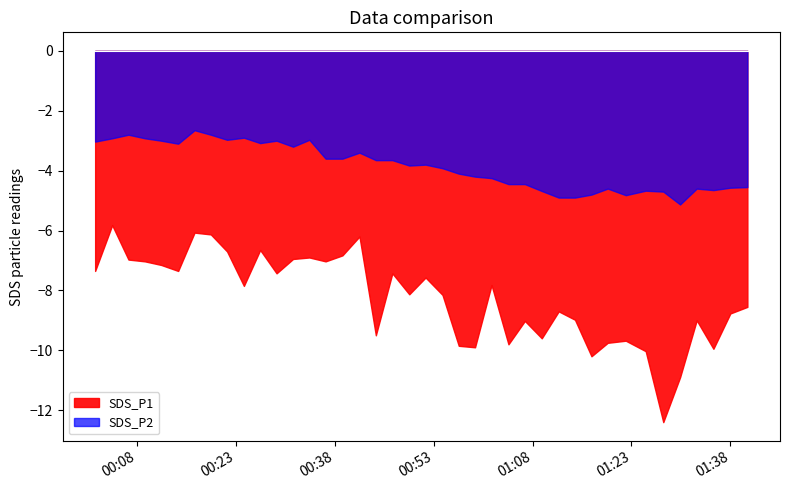

In SDS_P1, how many points are higher than both neighbors (excluding endpoints)?

12